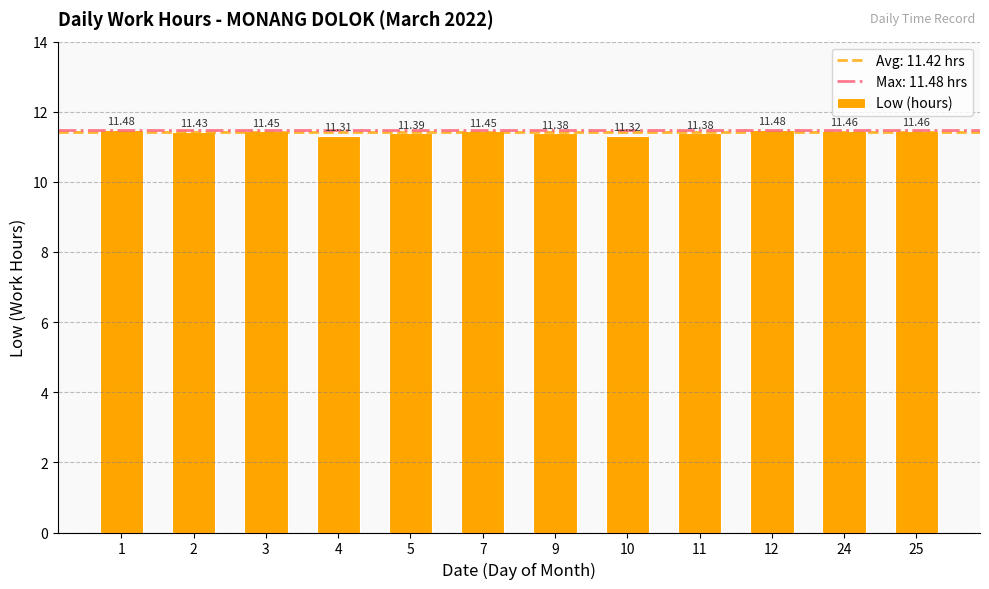

What is the sum of all values?

137.0